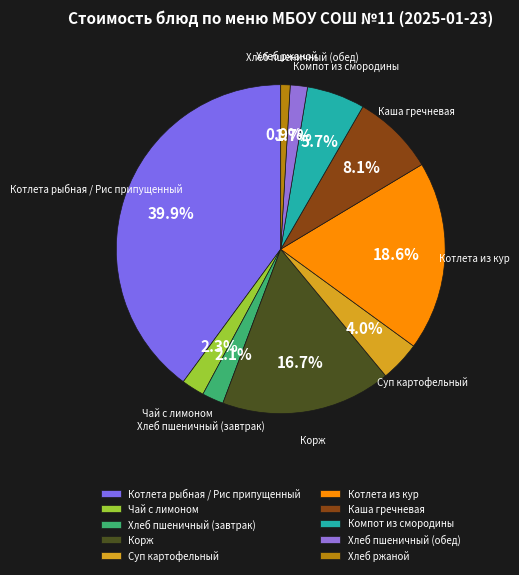

Approximately how many times larger is the value at Котлета из кур compared to Котлета рыбная / Рис припущенный?

0.5